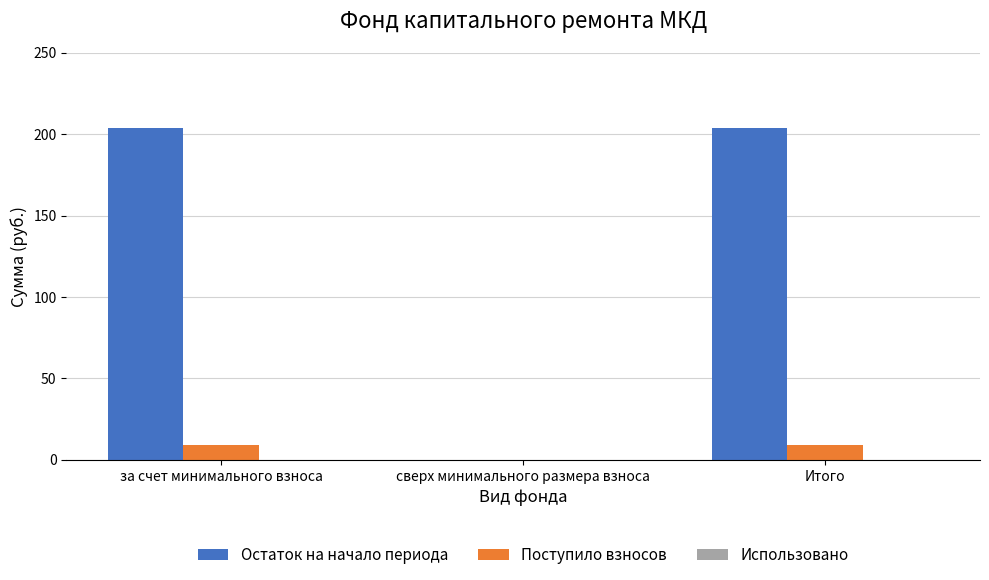

Is it true that Остаток на начало периода equals 366.3 at за счет минимального взноса?

False